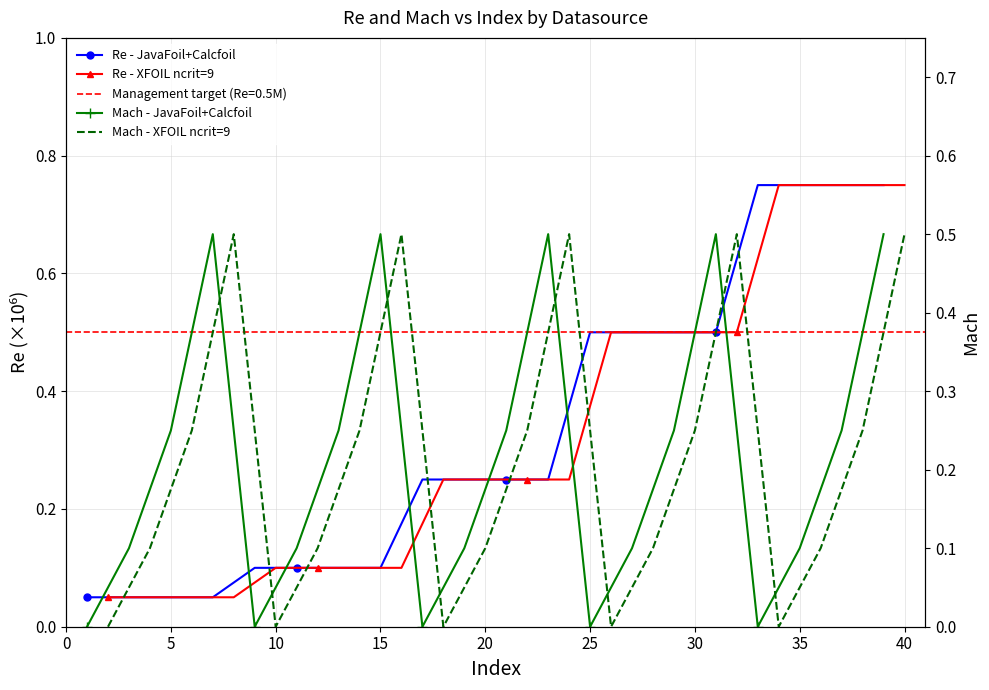

True or false: Mach - XFOIL ncrit=9 and Re - JavaFoil+Calcfoil cross at least once.

True